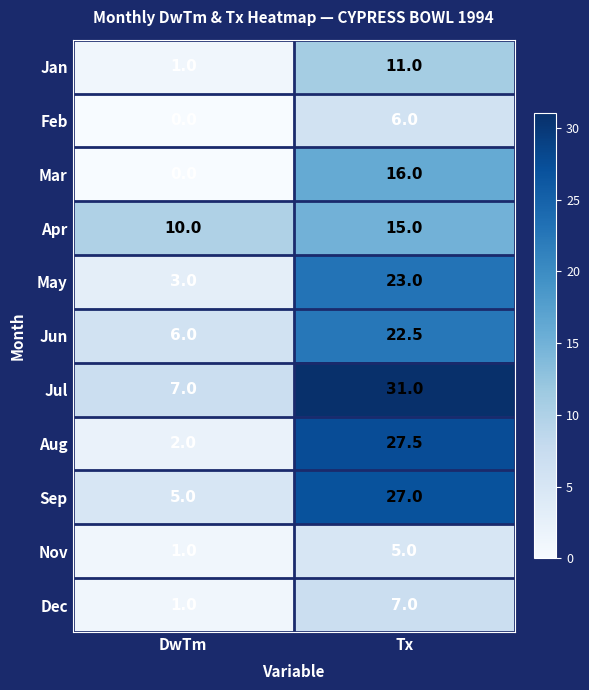

At how many categories does at least one series exceed 6?

2